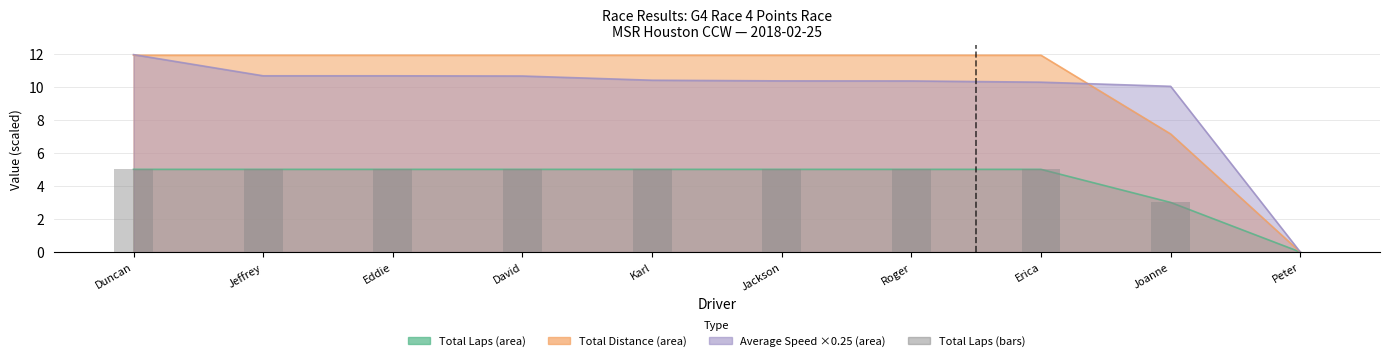

Reading left to right, what are all the values shown in this chart?

Duncan=5	Jeffrey=5	Eddie=5	David=5	Karl=5	Jackson=5	Roger=5	Erica=5	Joanne=3	Peter=0